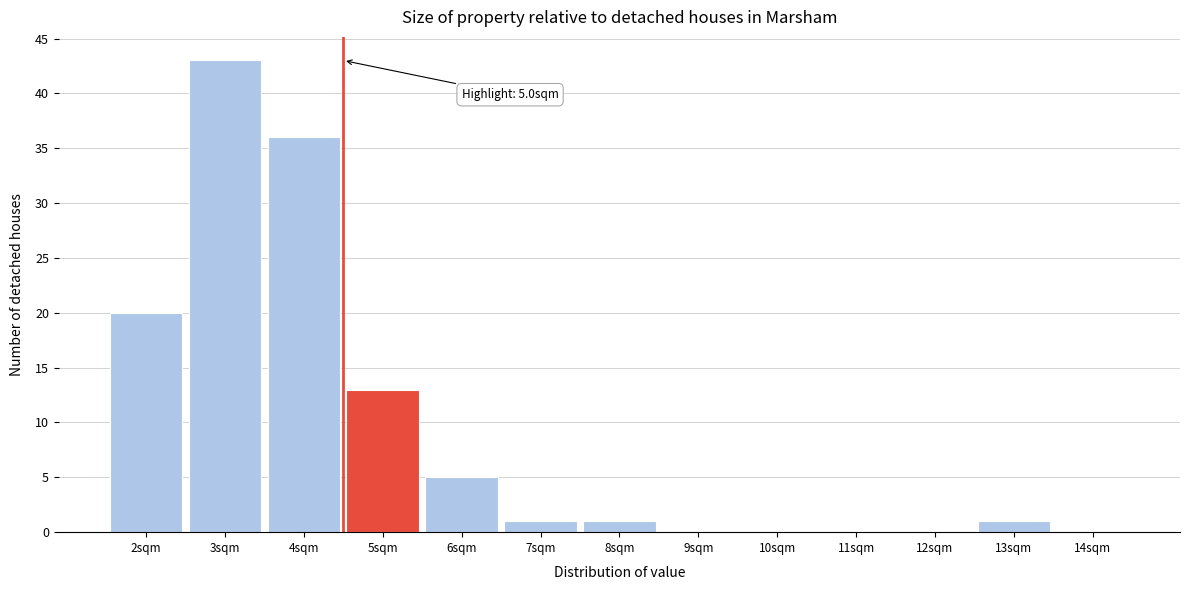

Reading left to right, extract all data points from this chart.

2sqm=20	3sqm=43	4sqm=36	5sqm=13	6sqm=5	7sqm=1	8sqm=1	9sqm=0	10sqm=0	11sqm=0	12sqm=0	13sqm=1	14sqm=0